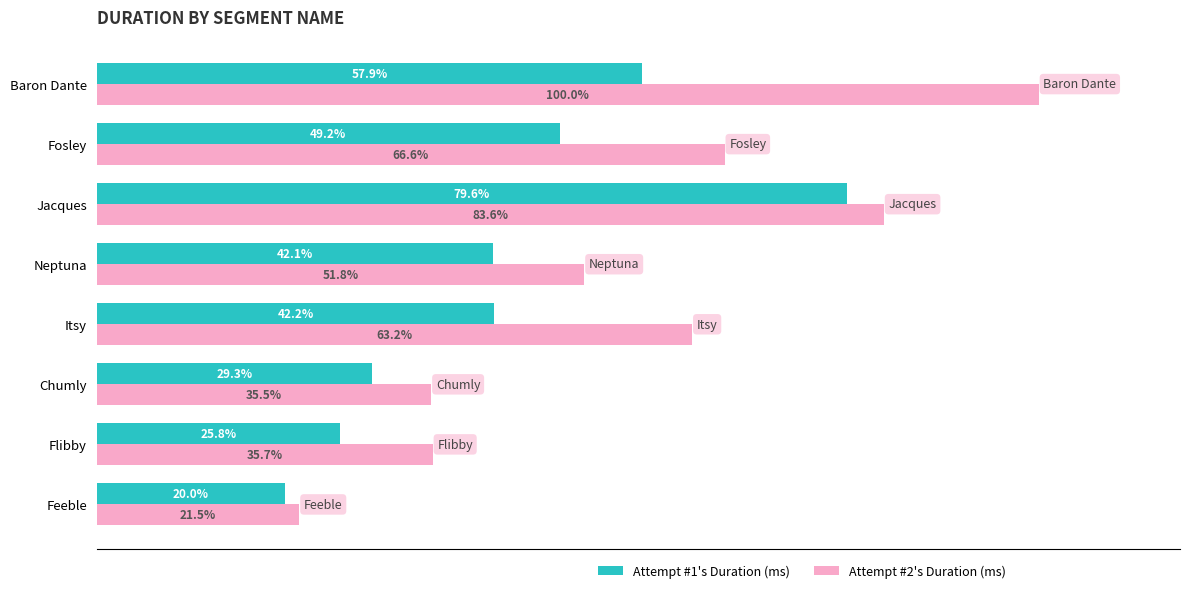

Where is Attempt #1's Duration (ms) nearest to the value 49?

Fosley